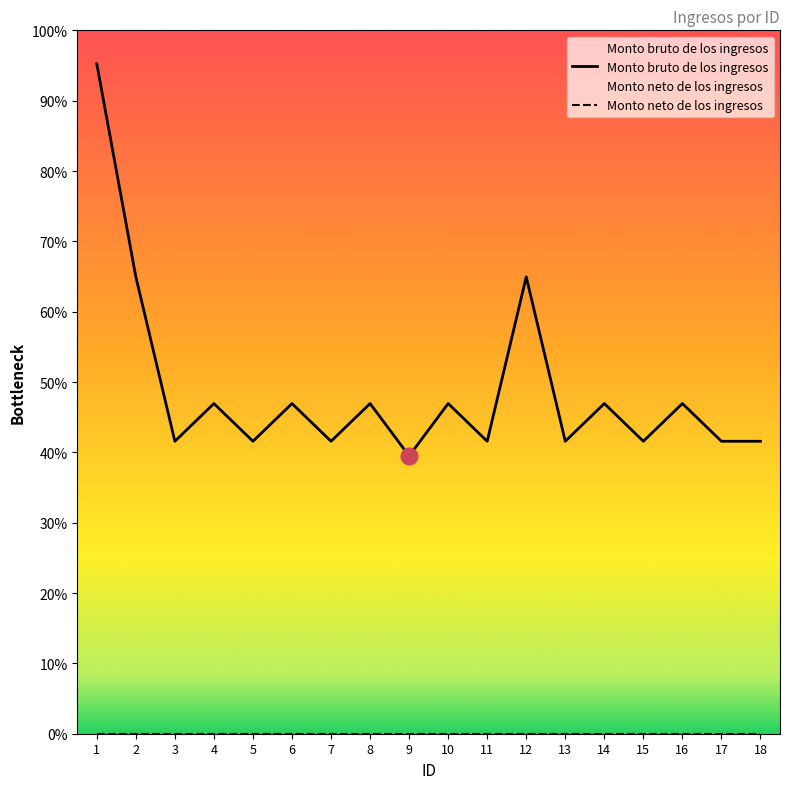

At which category is the sum across all series the highest?

1